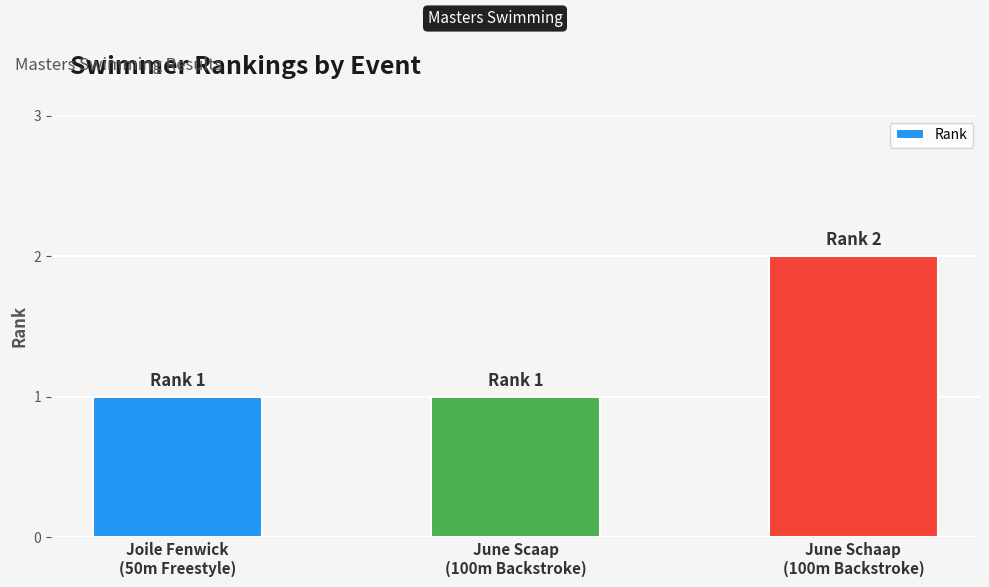

What is the sum of all values?

4